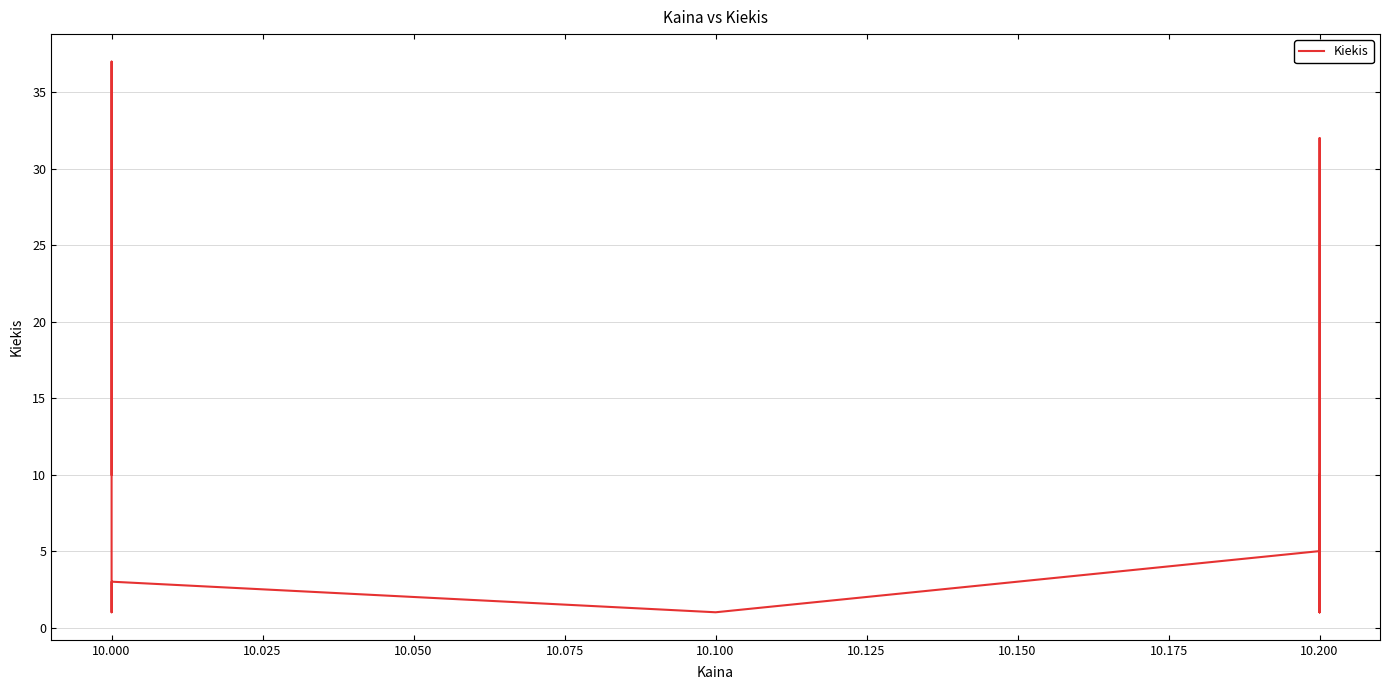

What is the value of the 15th point from the left?

5